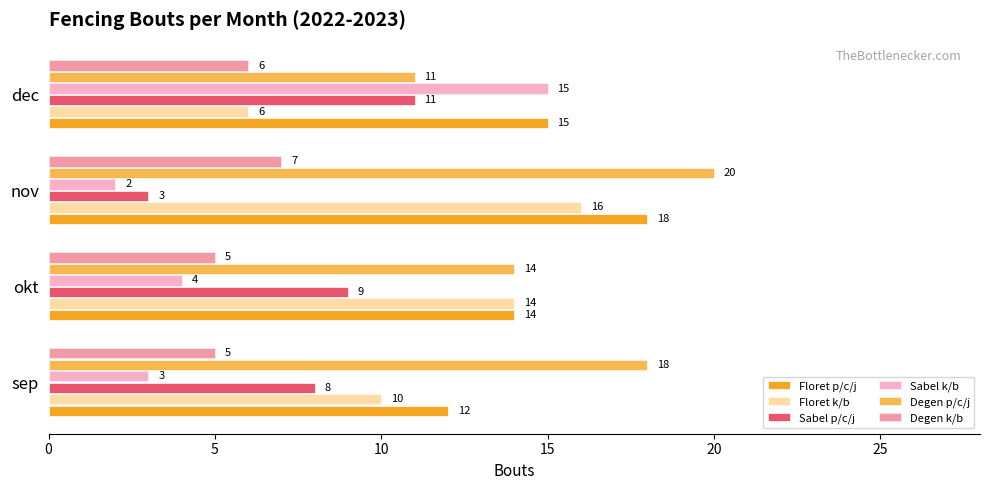

List the series in order of their peak value, lowest first.

Degen k/b, Sabel p/c/j, Sabel k/b, Floret k/b, Floret p/c/j, Degen p/c/j